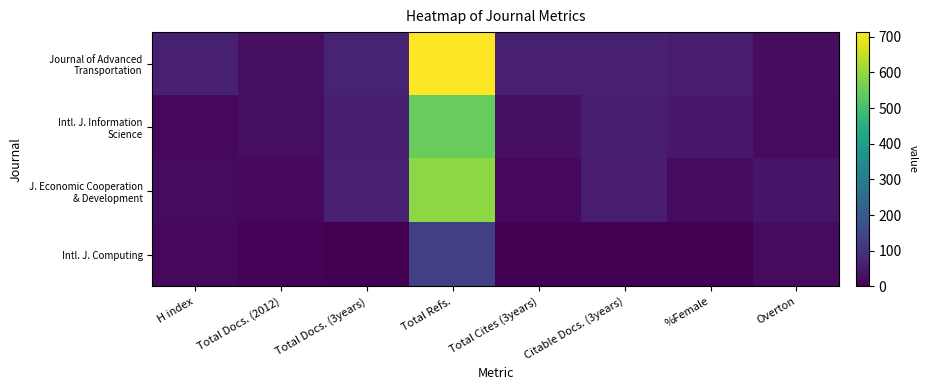

Rank the series at %Female from highest to lowest value.

Journal of Advanced Transportation, Intl. J. Information Science, J. Economic Cooperation & Development, Intl. J. Computing